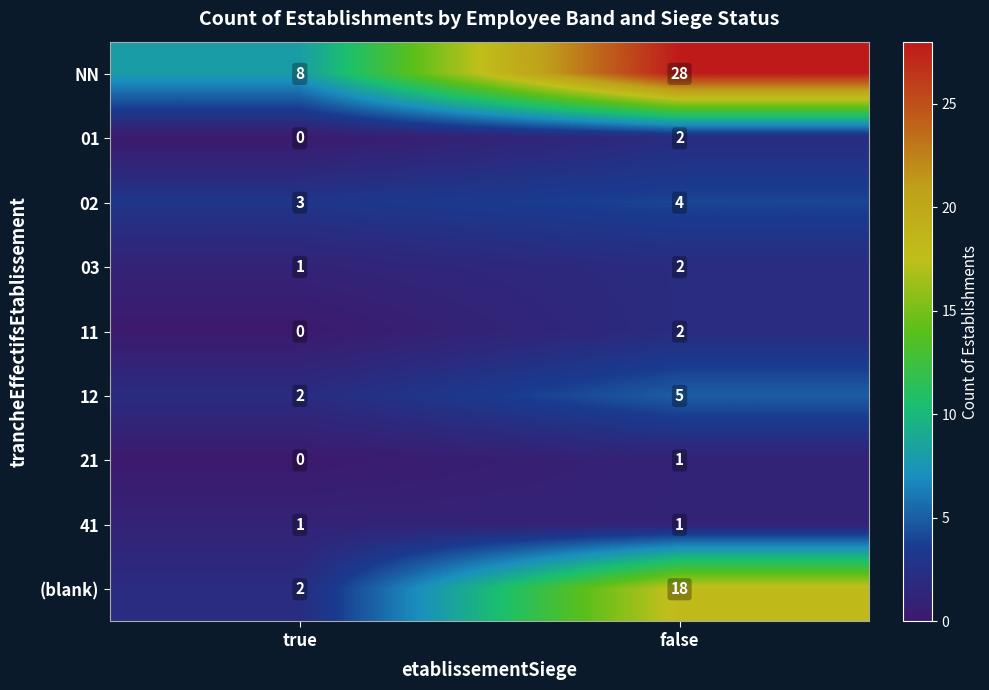

What is the sum of all 02 values?

7